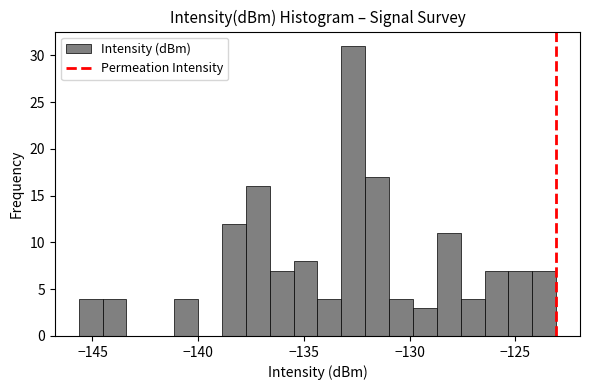

Read against the x-axis, roughly where is the centre of the tallest bar?

-132.5